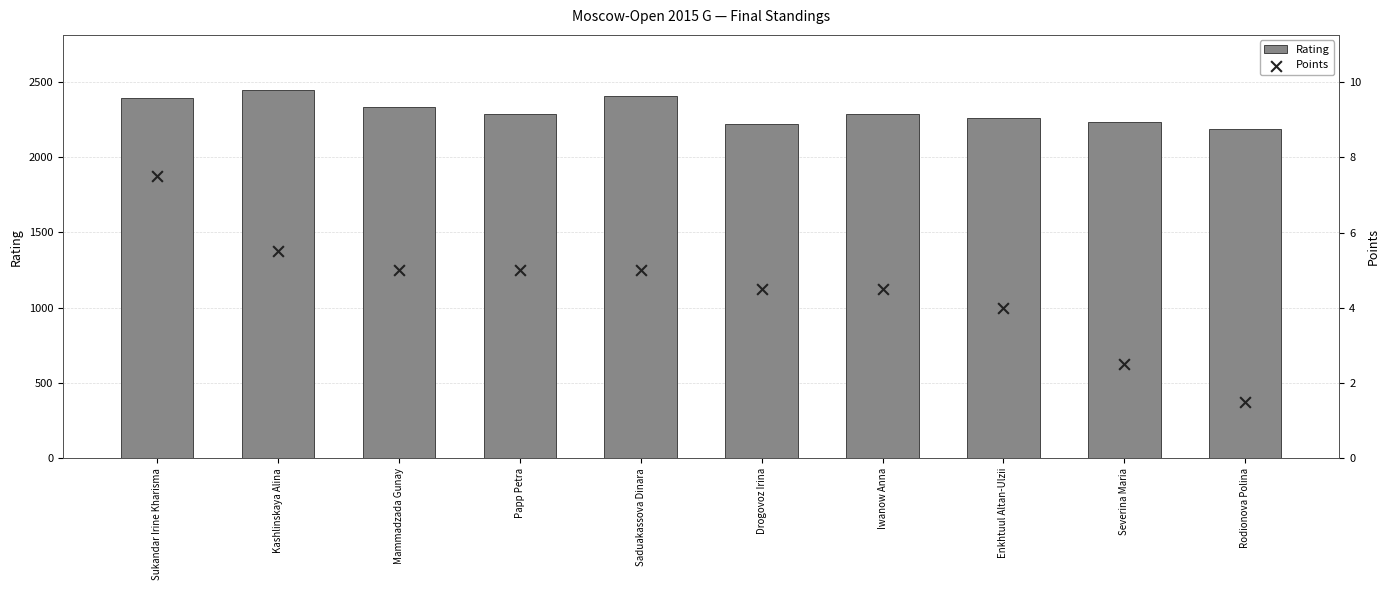

Which series contains the highest Y value?

Rating